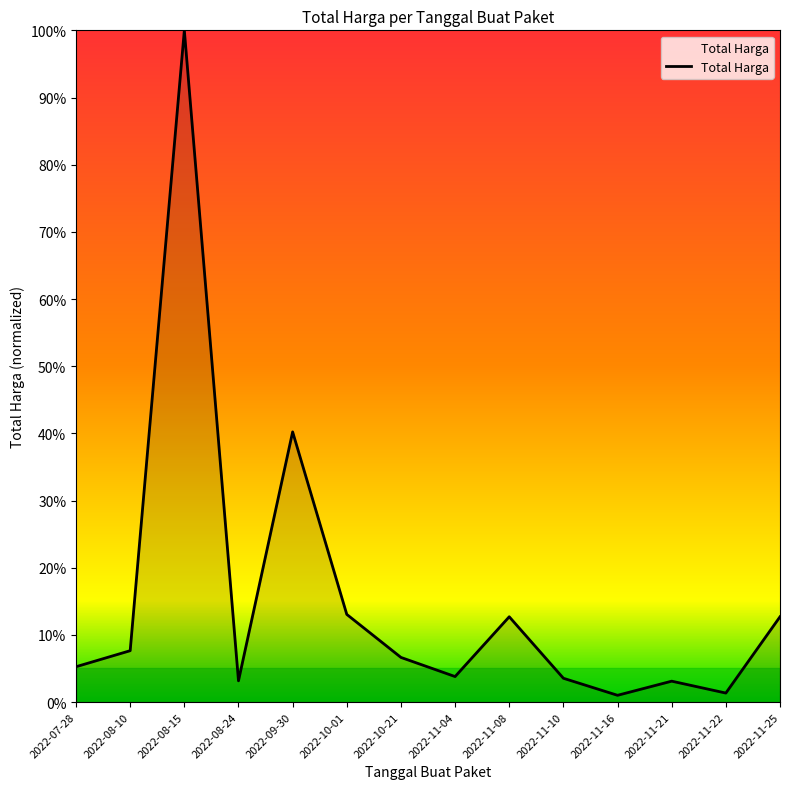

Does the chart have visible grid lines?

No